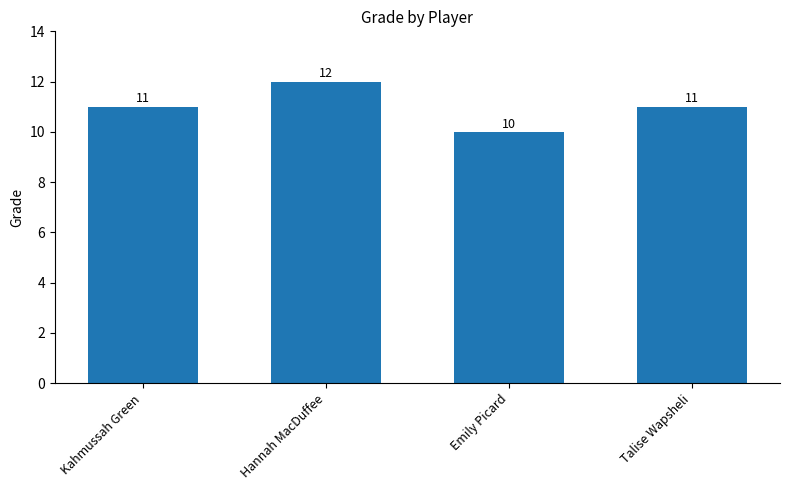

Which category has the highest value across all series?

Hannah MacDuffee